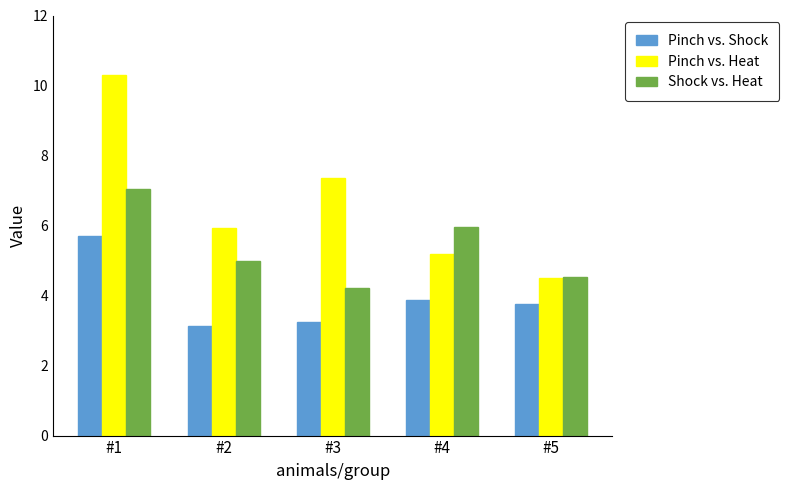

Are the bars grouped side by side (vs. stacked)?

Yes